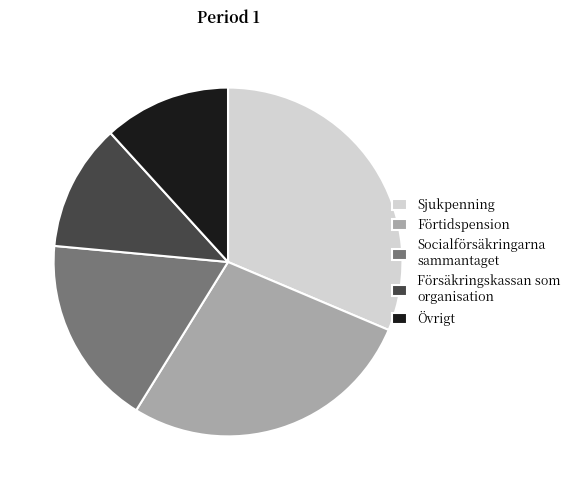

Is there a majority slice in this chart?

No